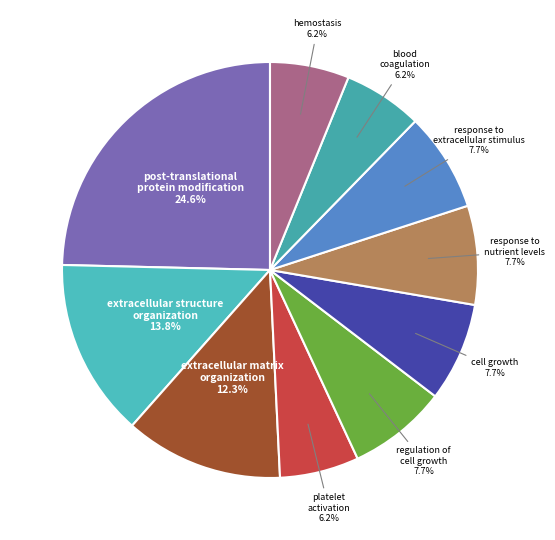

What portion of the pie excludes blood coagulation?

93.8%